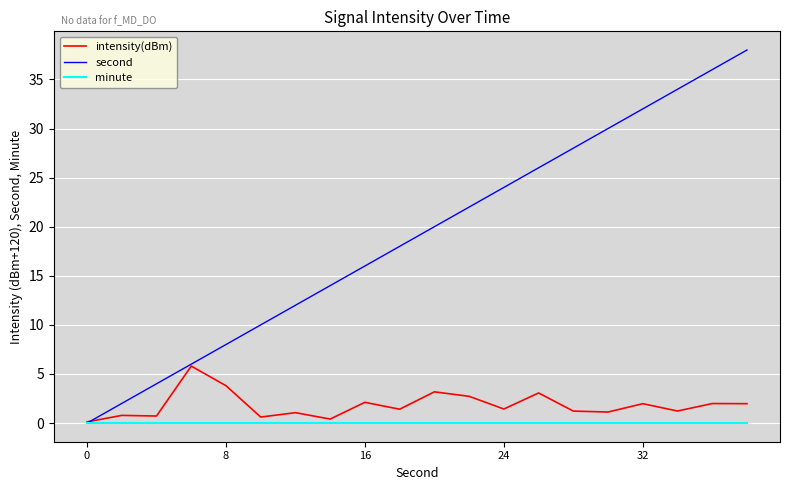

What is the average value of the second series?

19.0